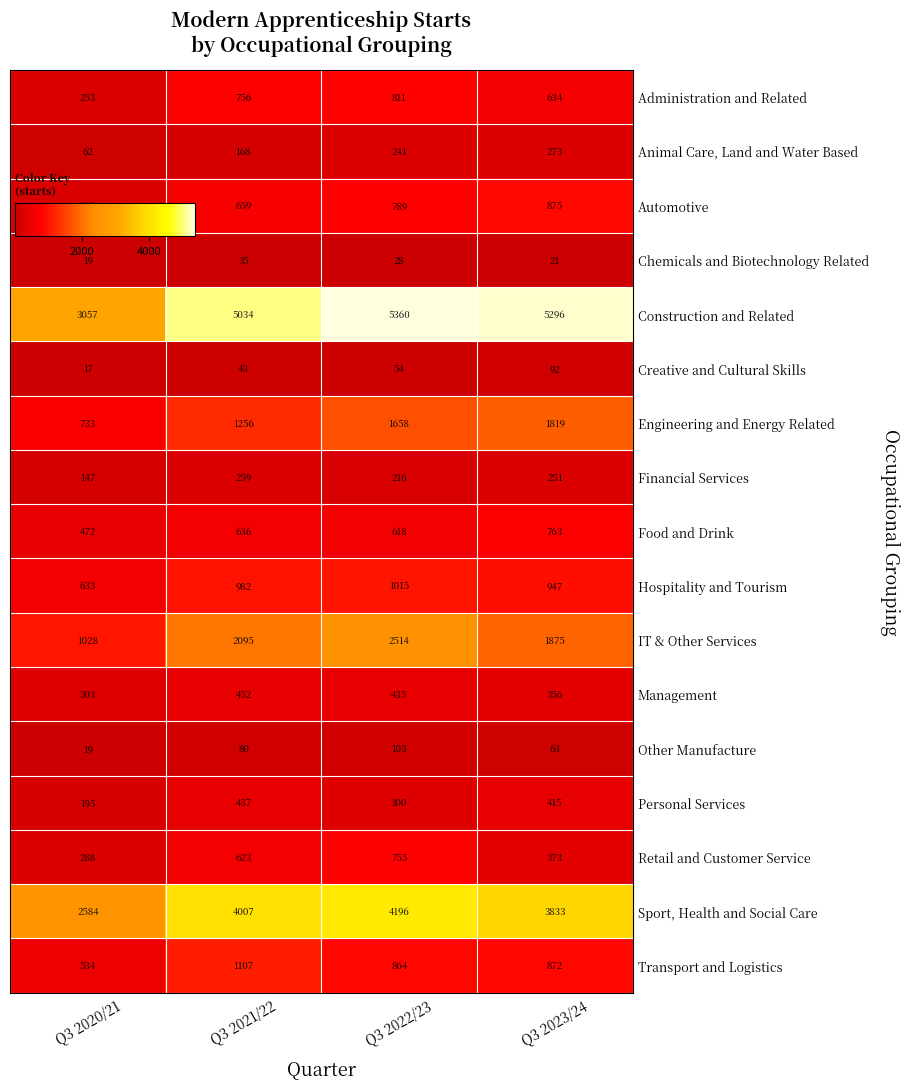

At which label does Financial Services reach its peak?

Q3 2021/22